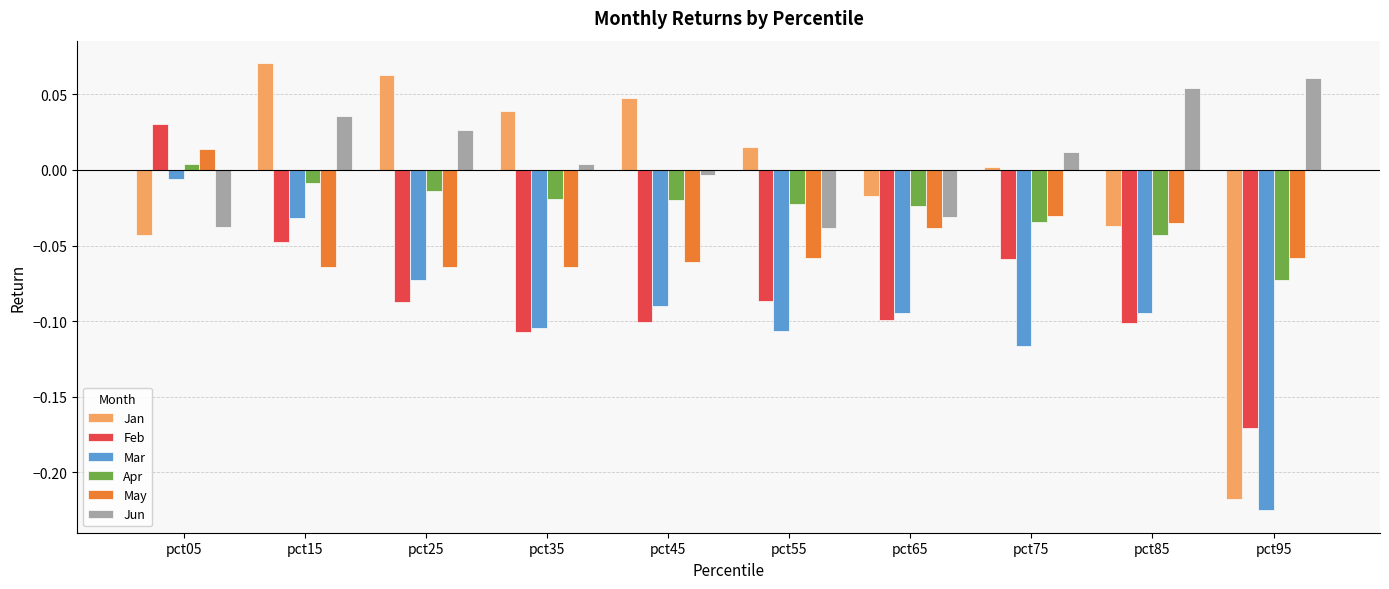

Which series has the widest spread of values?

Jan